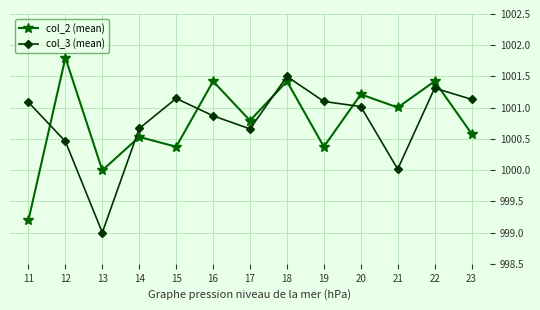

What is the value of the col_3 (mean) point at the 4th from the left?

1000.7